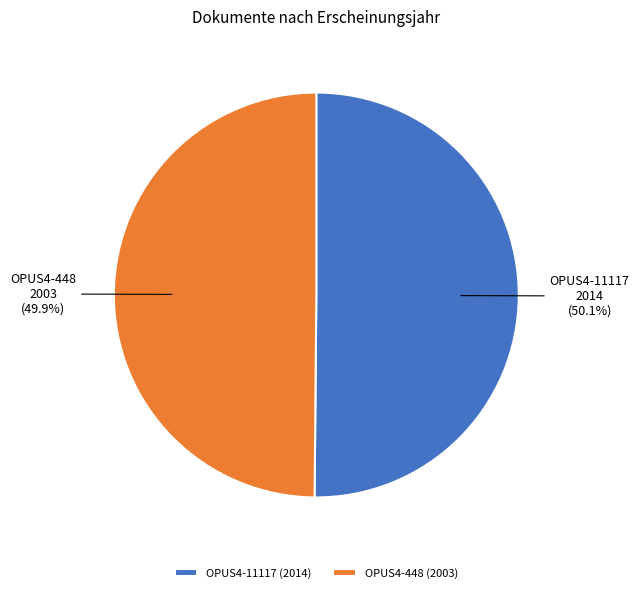

What percentage is the OPUS4-11117 slice, to the nearest percent?

50%